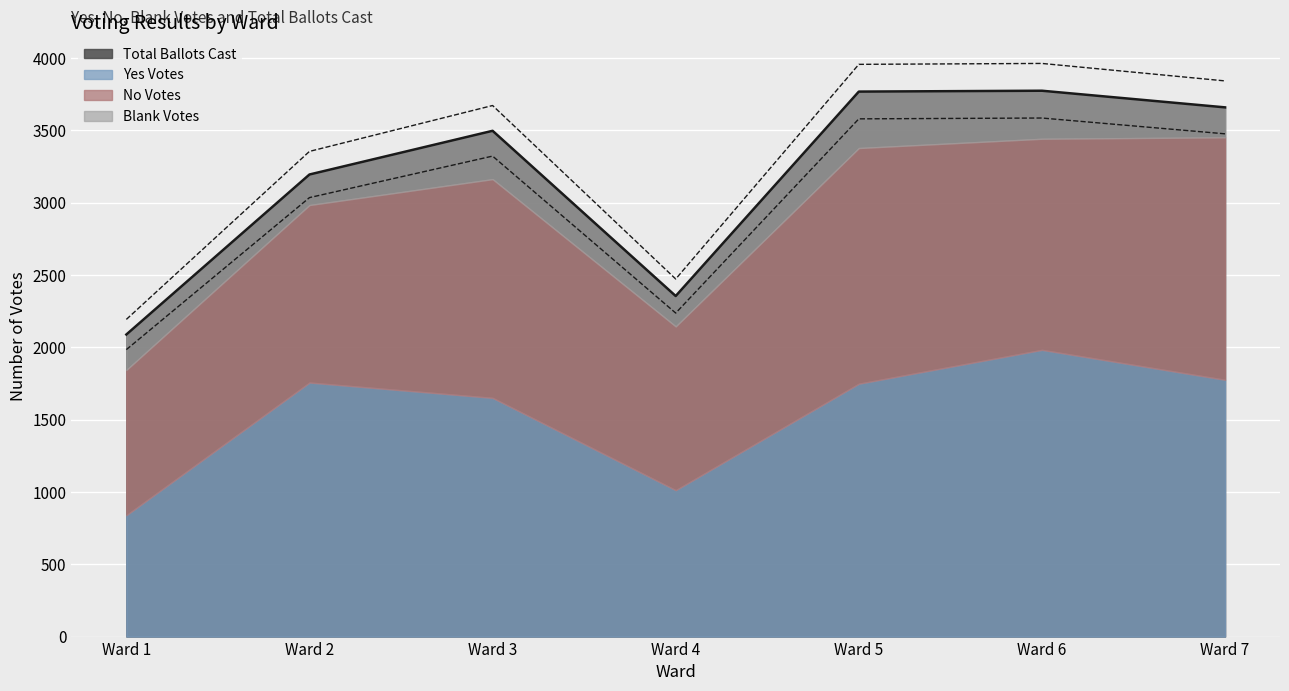

Which series has the largest total across all categories?

Total Ballots Cast